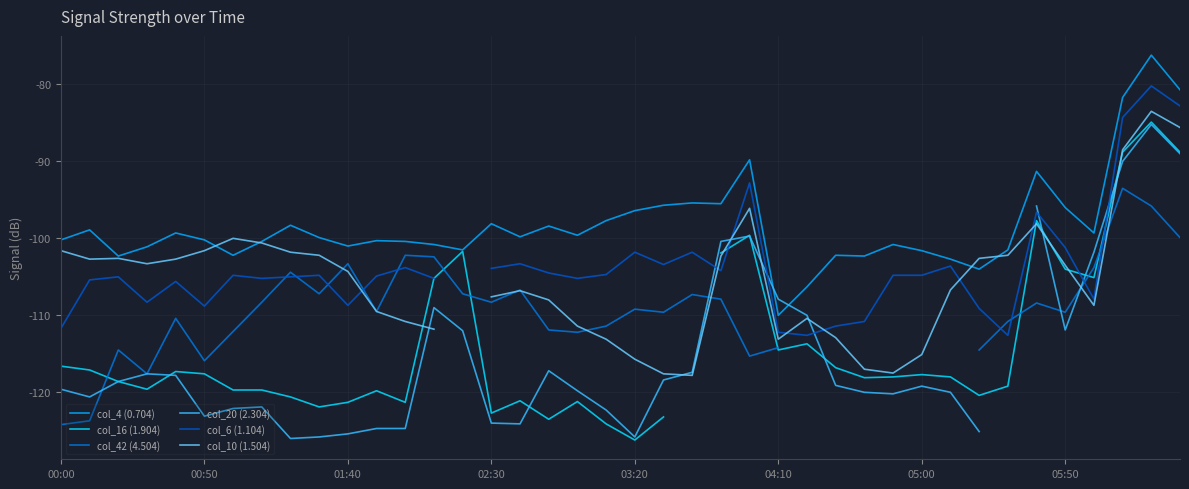

Rank the series by their maximum value, from lowest to highest.

col_42 (4.504), col_20 (2.304), col_16 (1.904), col_10 (1.504), col_6 (1.104), col_4 (0.704)